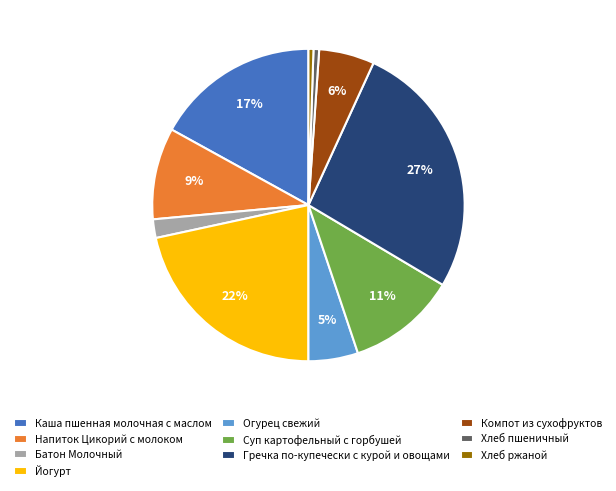

Does Каша пшенная молочная с маслом account for over 50% of the chart?

No